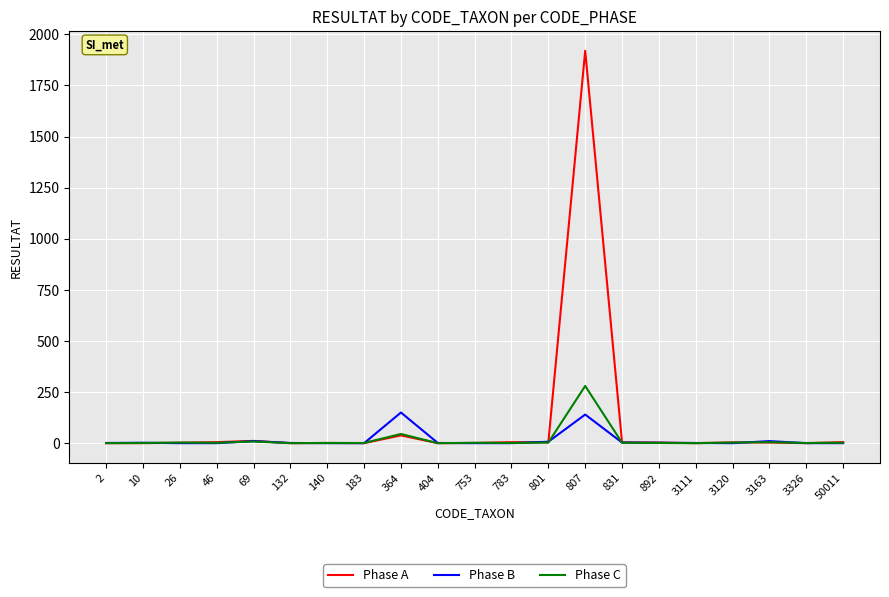

Is it true that Phase A equals -1277 at 183?

False